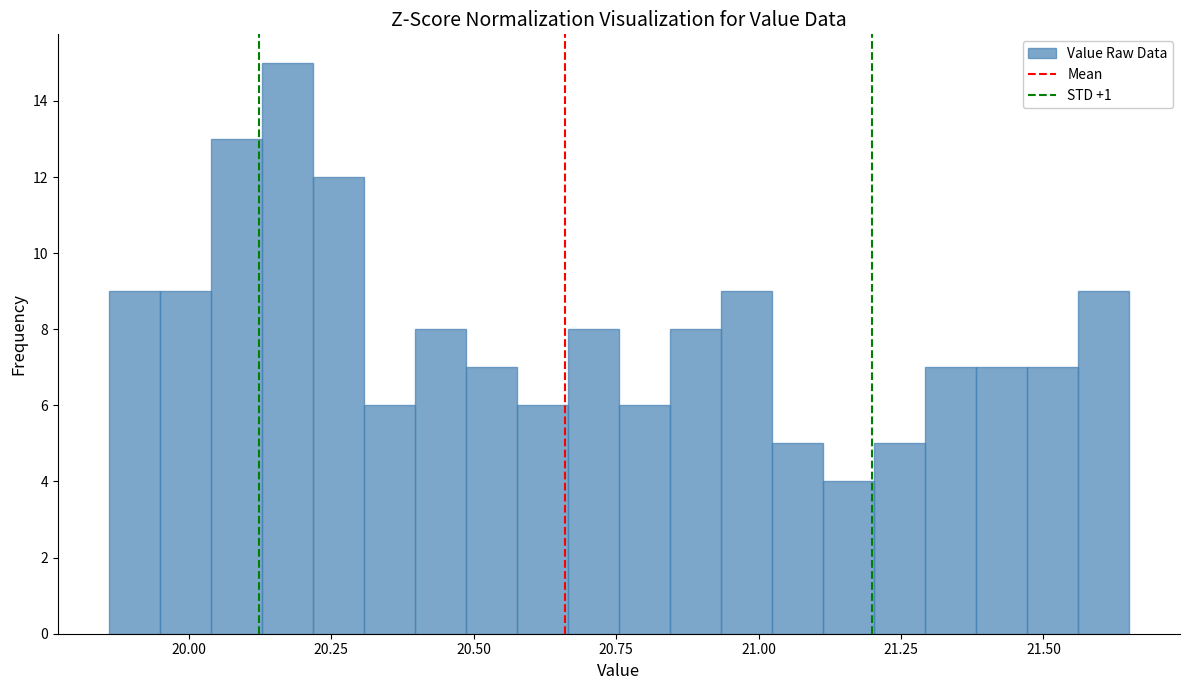

Read against the x-axis, roughly where is the centre of the tallest bar?

20.15